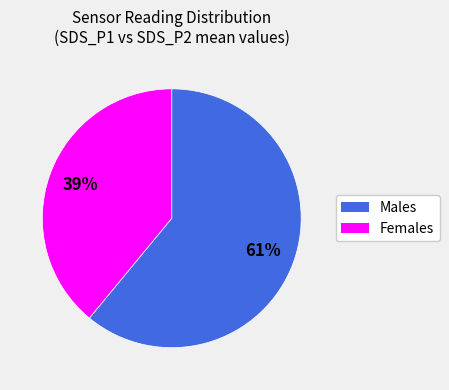

To the nearest percent, what is the average slice percentage?

50%